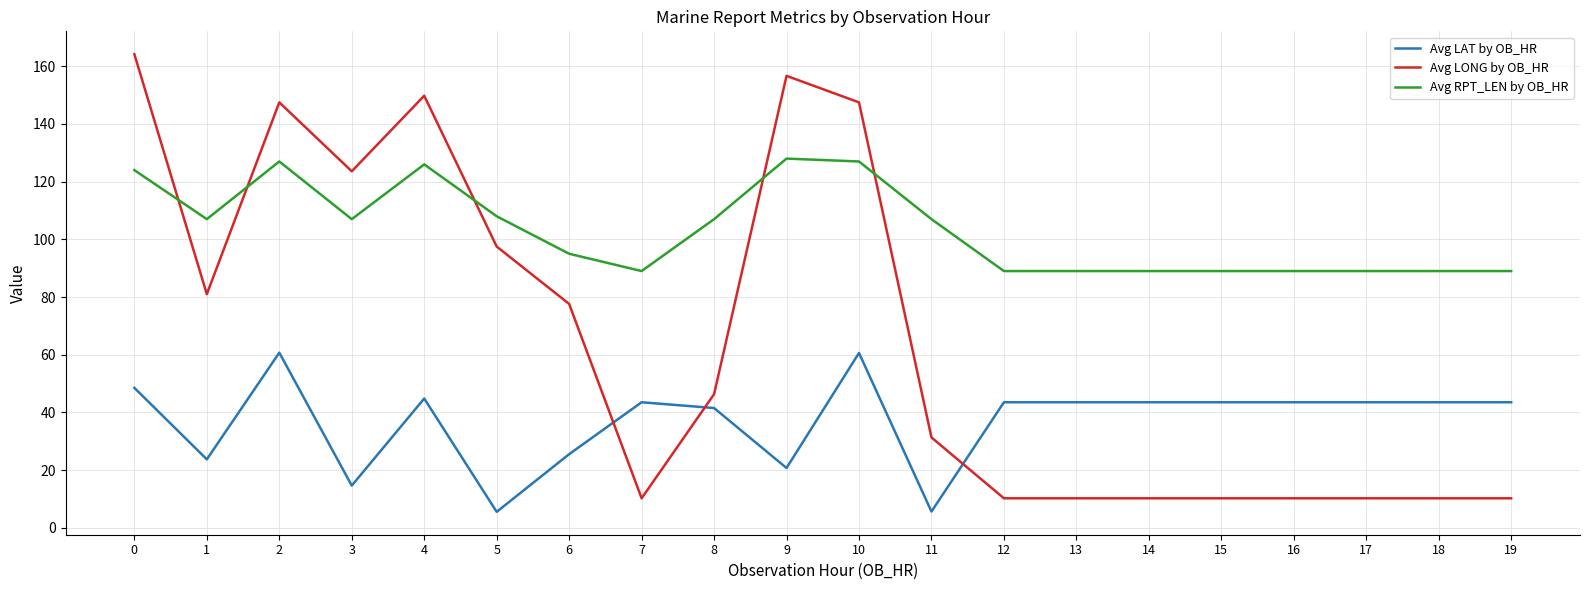

The Avg LONG by OB_HR series shows 156.7 at 9. True or false?

True